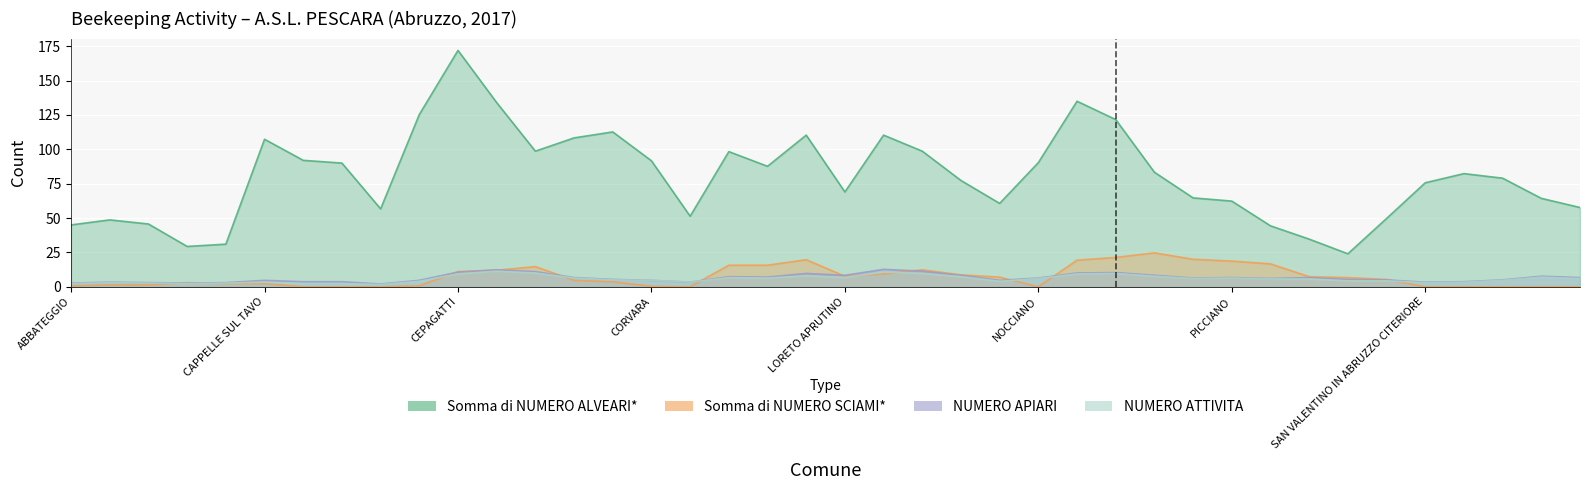

How many values in the NUMERO APIARI series are below 5?

18